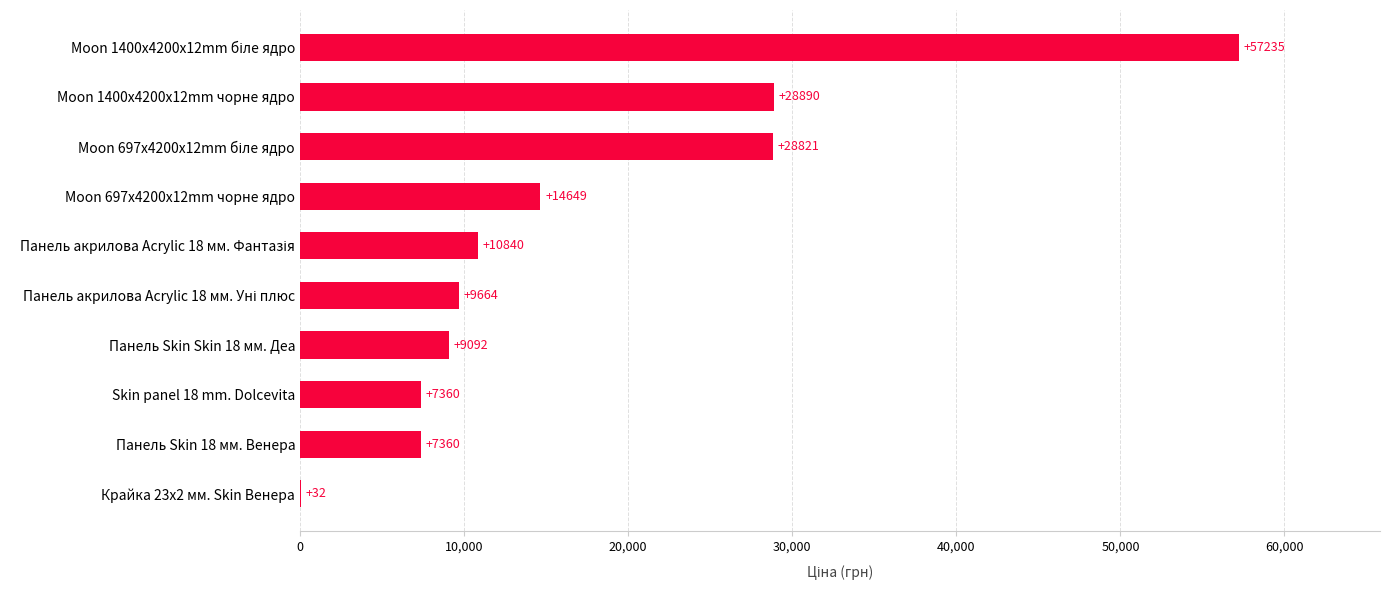

What is the ratio of the value at Moon 697x4200x12mm чорне ядро to the value at Moon 1400x4200x12mm чорне ядро?

0.5